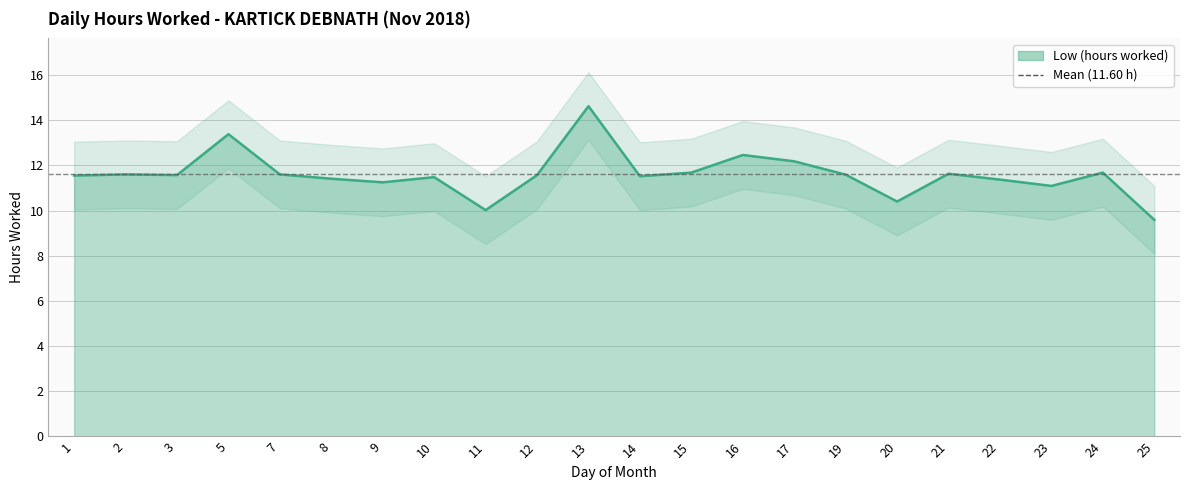

Reading left to right, transcribe all the data shown in this chart.

11.6	11.6	11.6	13.4	11.6	11.4	11.2	11.5	10.0	11.6	14.6	11.5	11.7	12.5	12.2	11.6	10.4	11.6	11.4	11.1	11.7	9.6